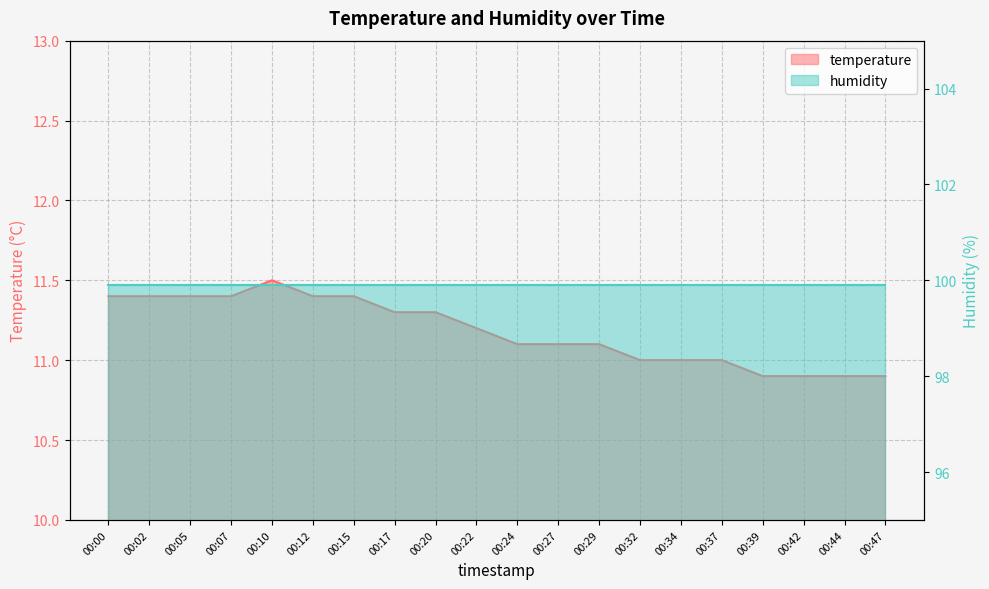

How many interior local peaks (higher than both neighbors) does the data have?

1